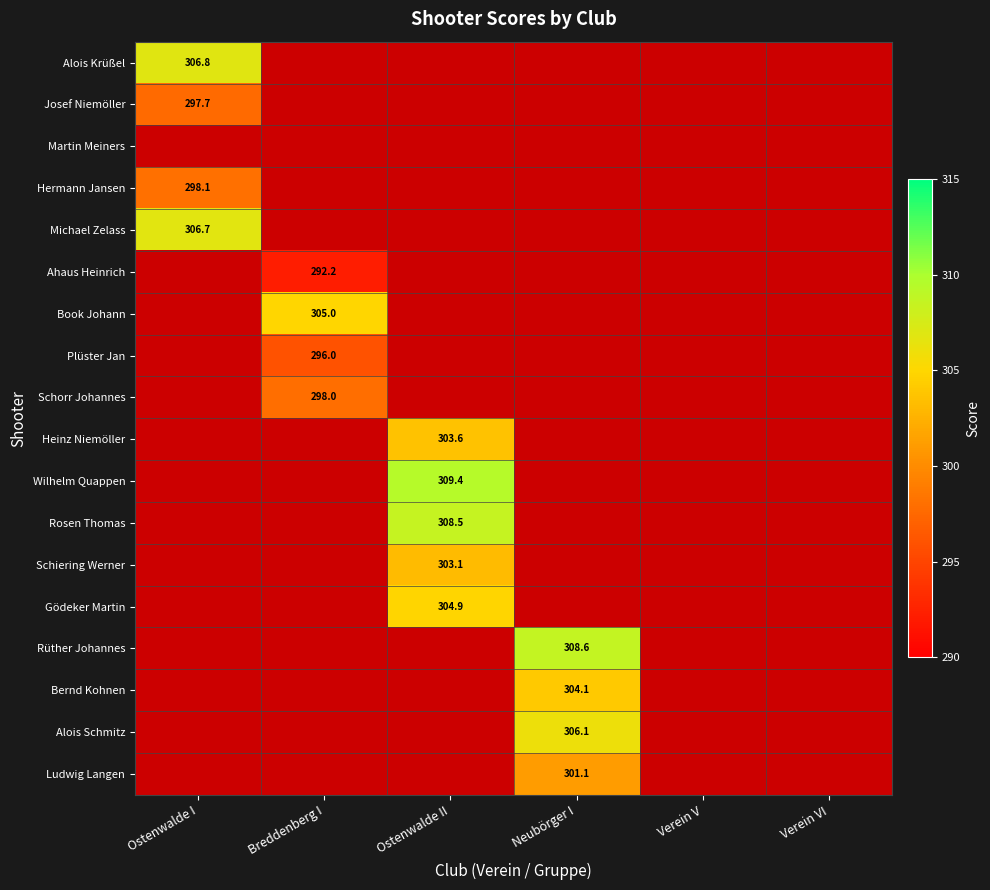

The Rosen Thomas series shows 174.6 at Ostenwalde II. True or false?

False